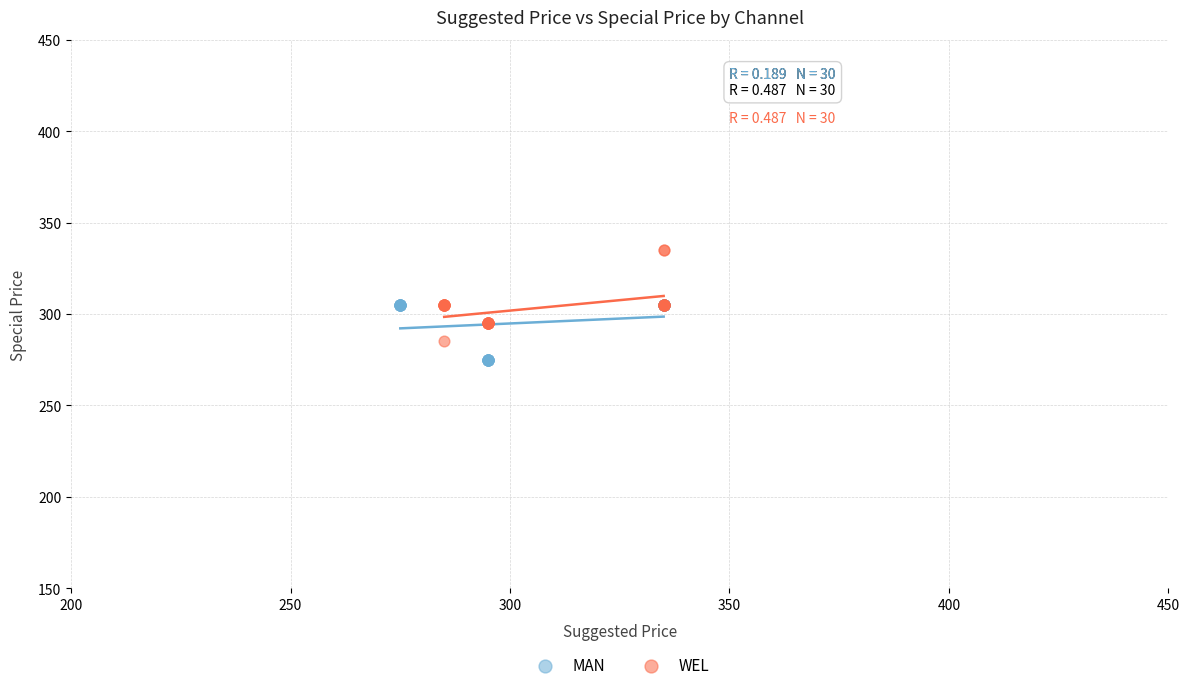

Which series contains the highest Y value?

WEL